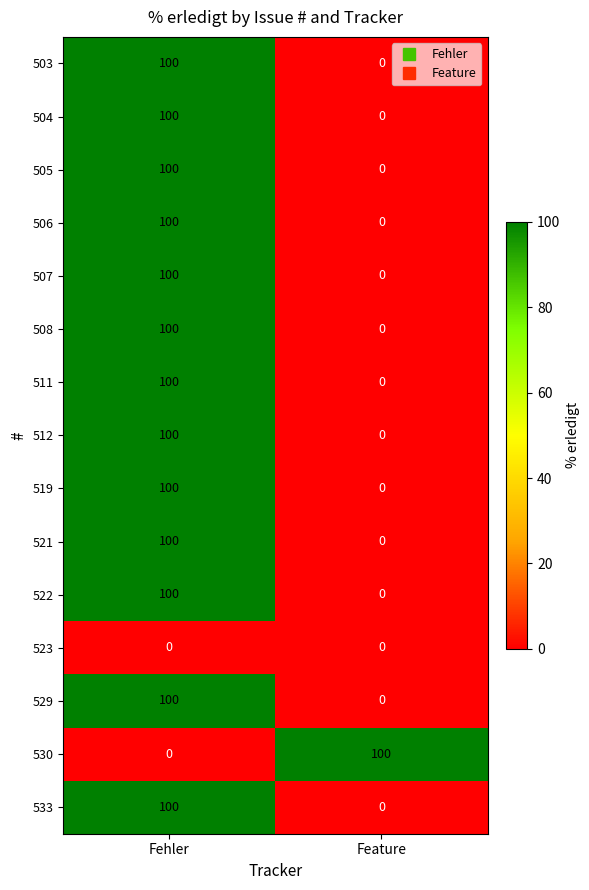

Read the 519 value at Fehler.

100